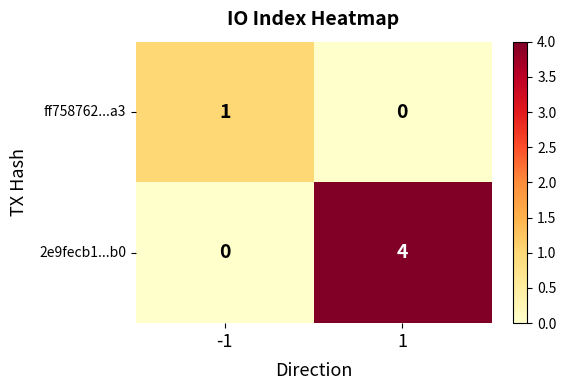

How many data points in 2e9fecb1...b0 are less than 4?

1